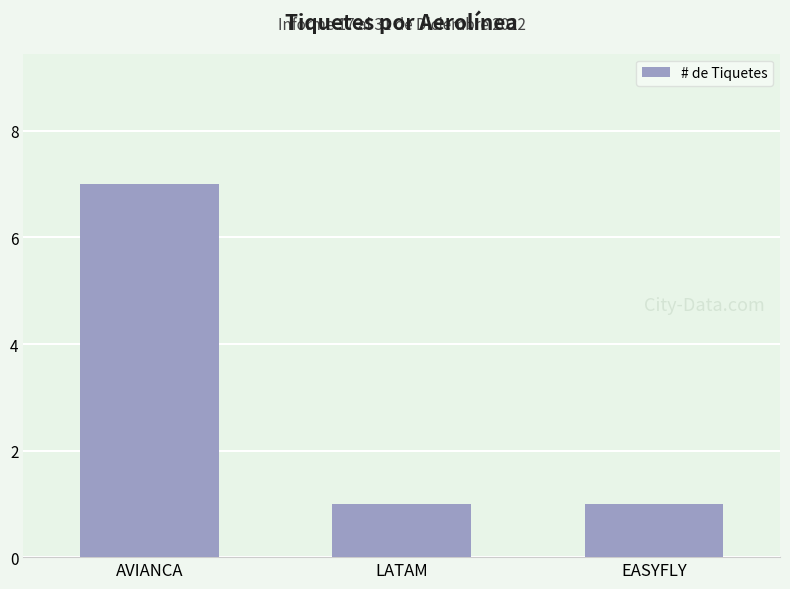

What is the change in value from AVIANCA to LATAM?

-6